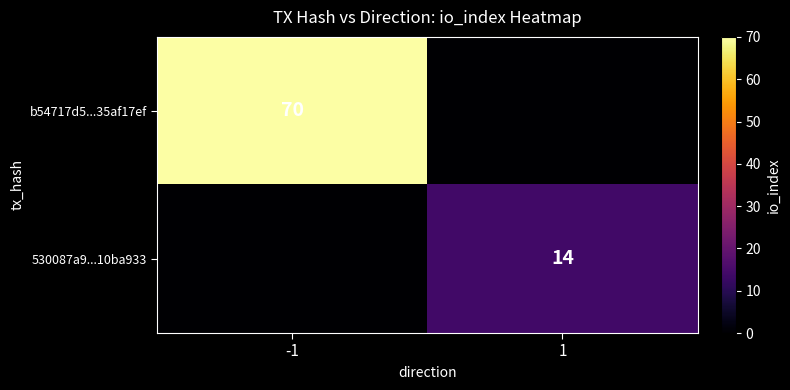

Is it true that 530087a9...10ba933 equals 14 at 1?

True